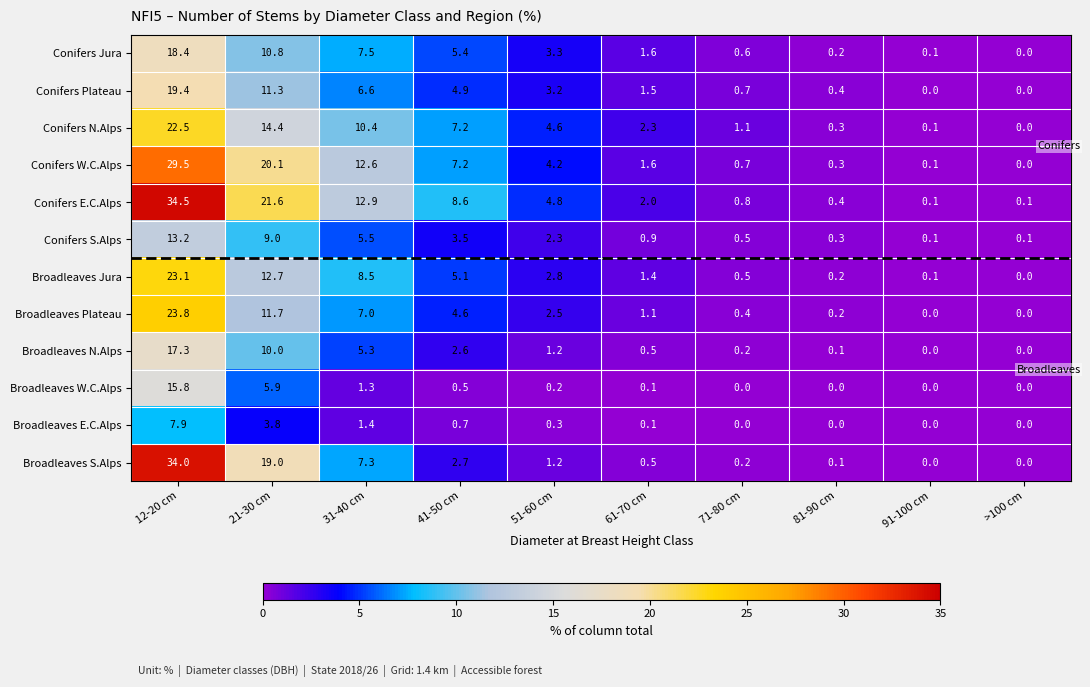

Which category has the highest value across all series?

12-20 cm